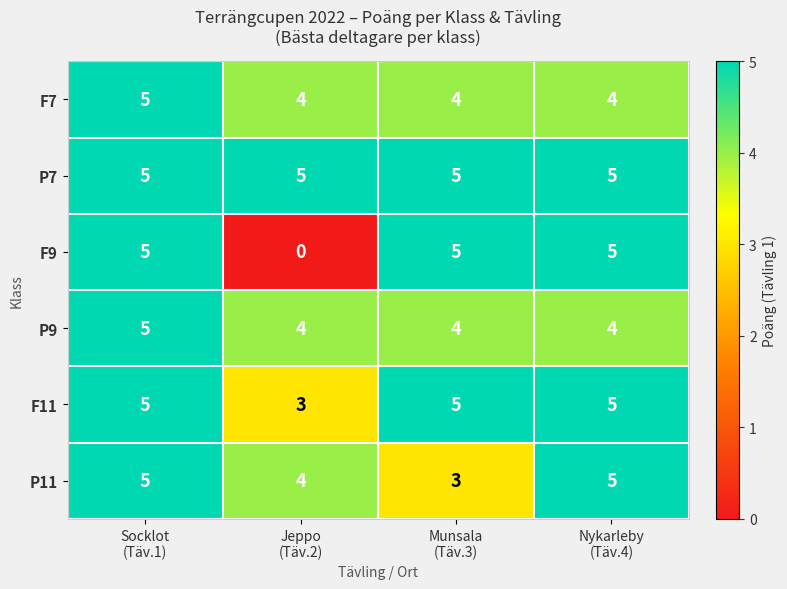

Which series has the largest total across all categories?

P7